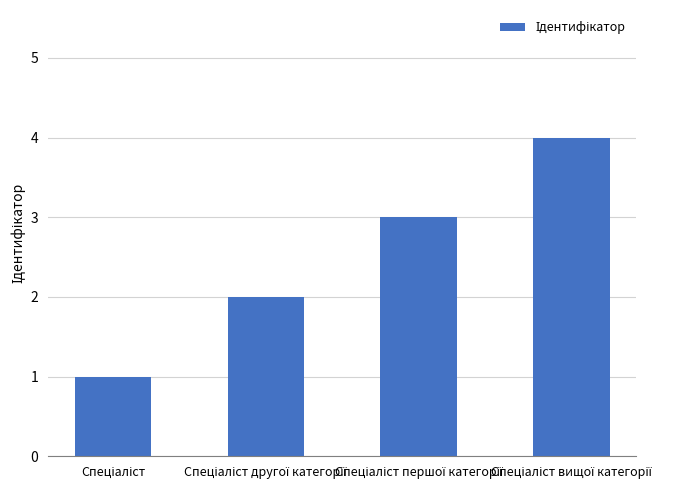

How many distinct data groups are displayed?

1